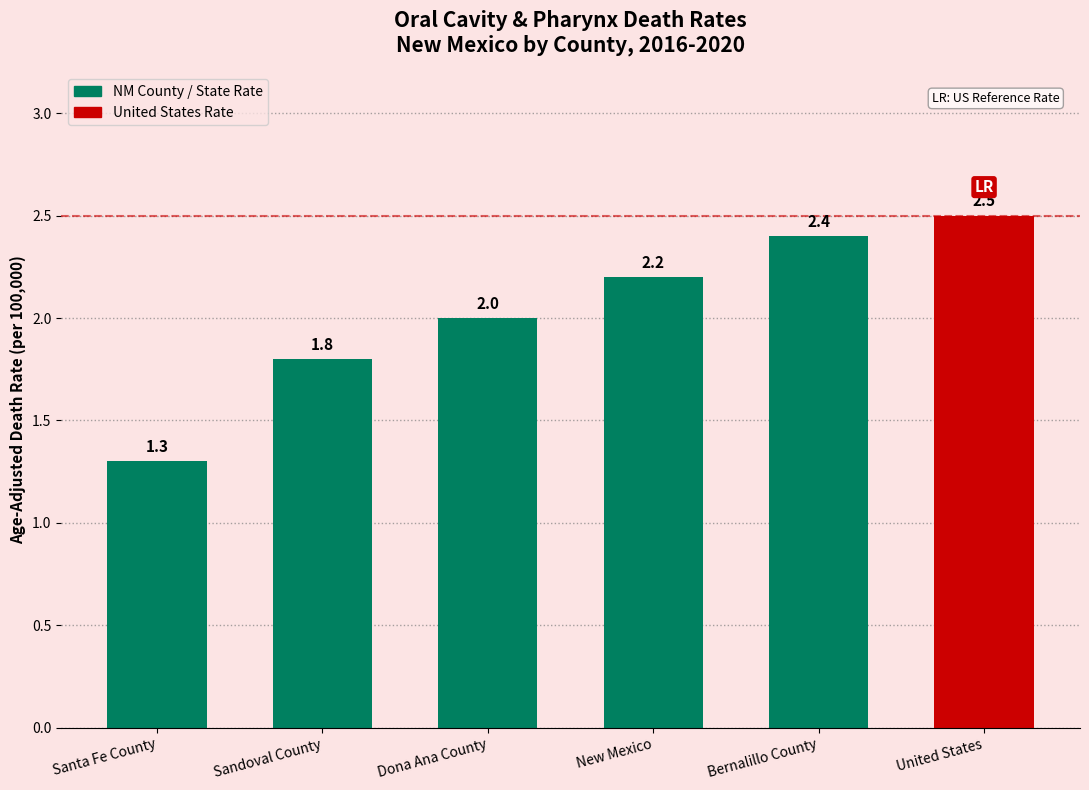

Which label corresponds to the largest value in the chart?

United States